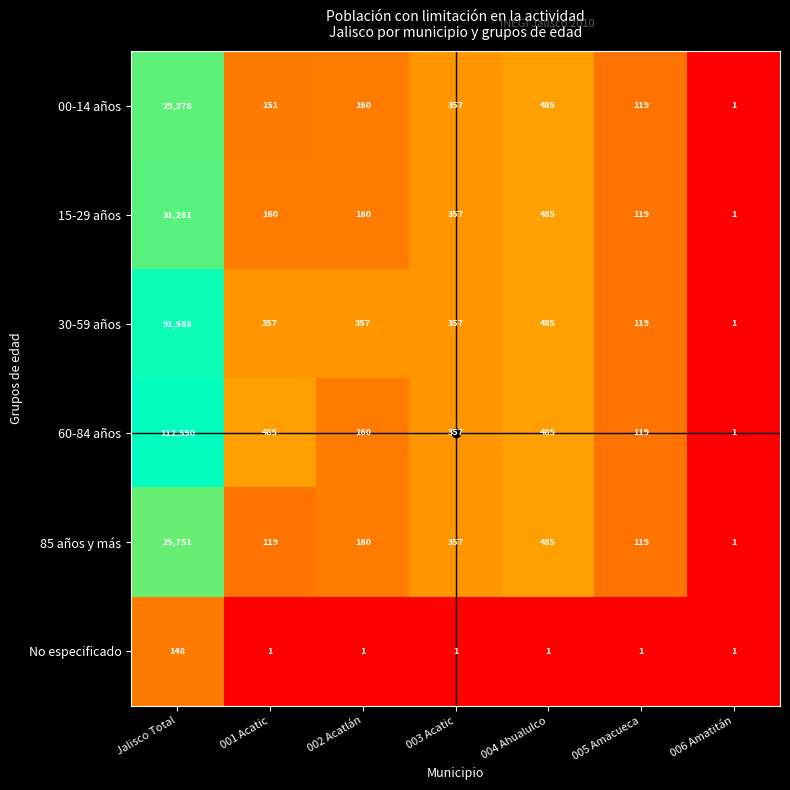

At how many categories does at least one series exceed 8?

6